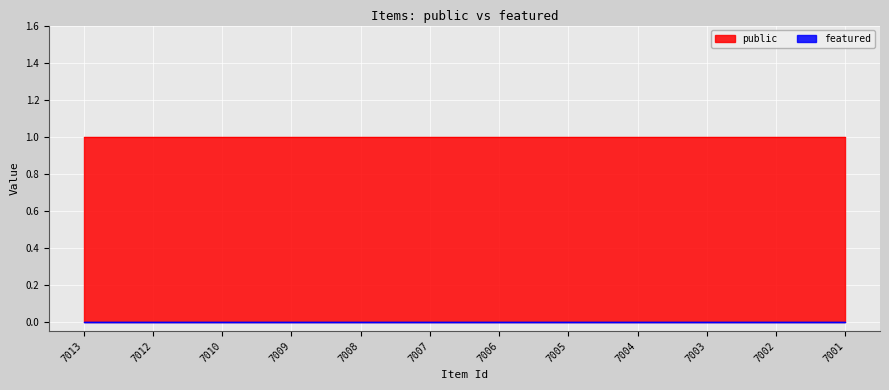

What is the spread (max minus min) of values at 7005?

1